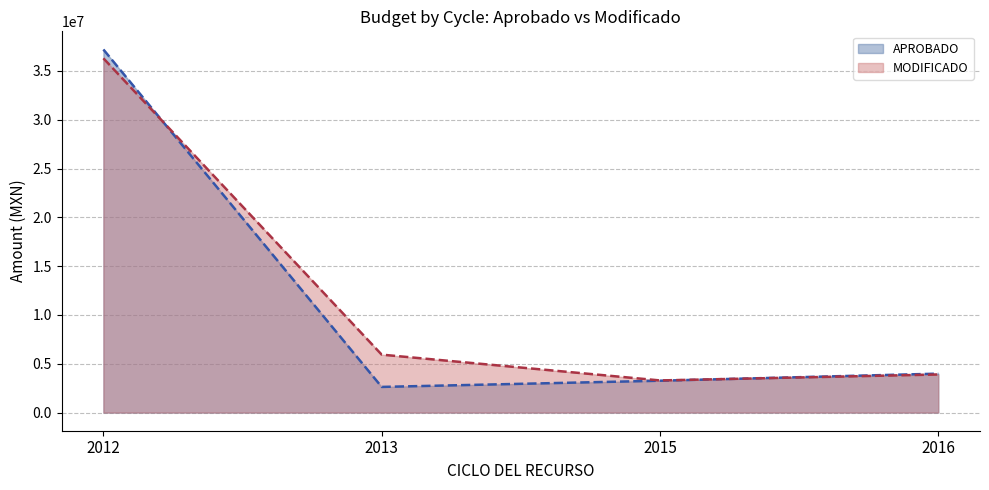

Which series changed the most between 2012 and 2016?

APROBADO